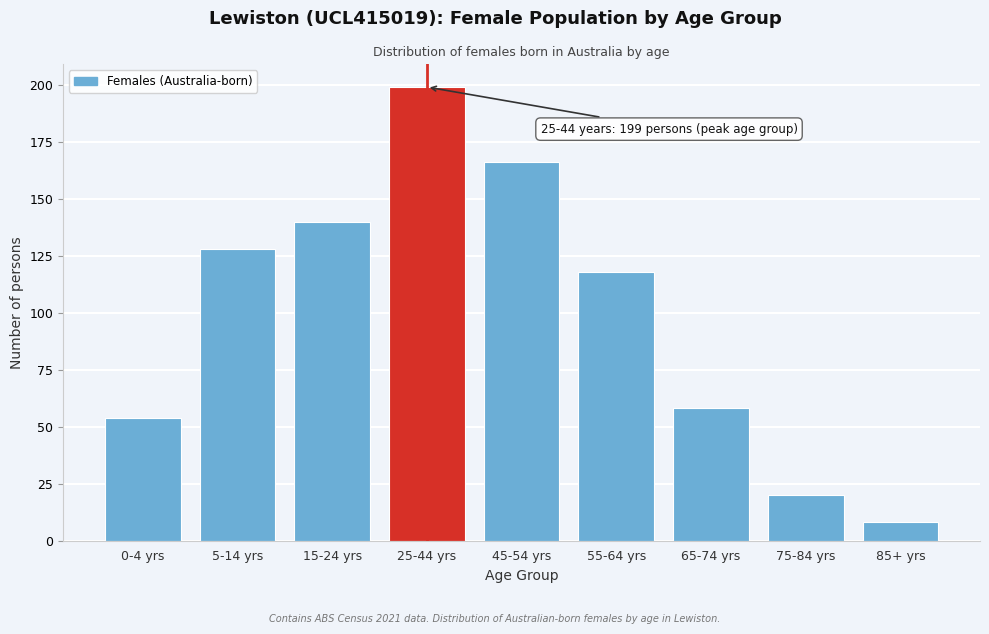

Reading left to right, list all the values displayed in this chart.

0-4 yrs=54	5-14 yrs=128	15-24 yrs=140	25-44 yrs=199	45-54 yrs=166	55-64 yrs=118	65-74 yrs=58	75-84 yrs=20	85+ yrs=8